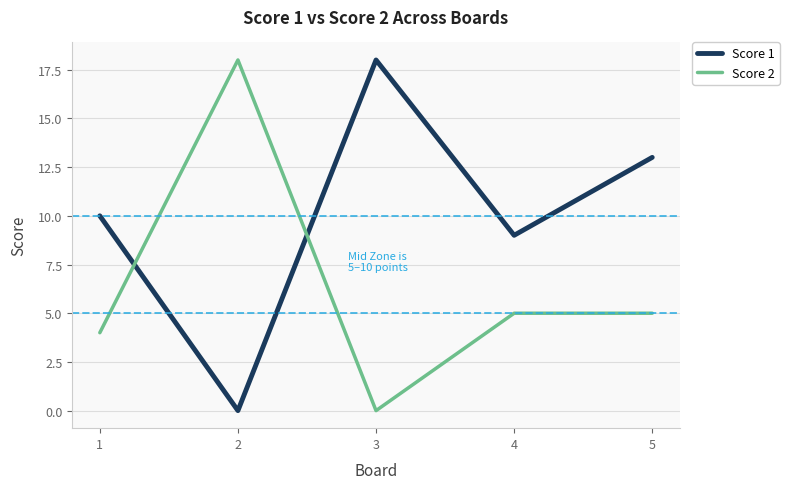

Which series has the largest total across all categories?

Score 1